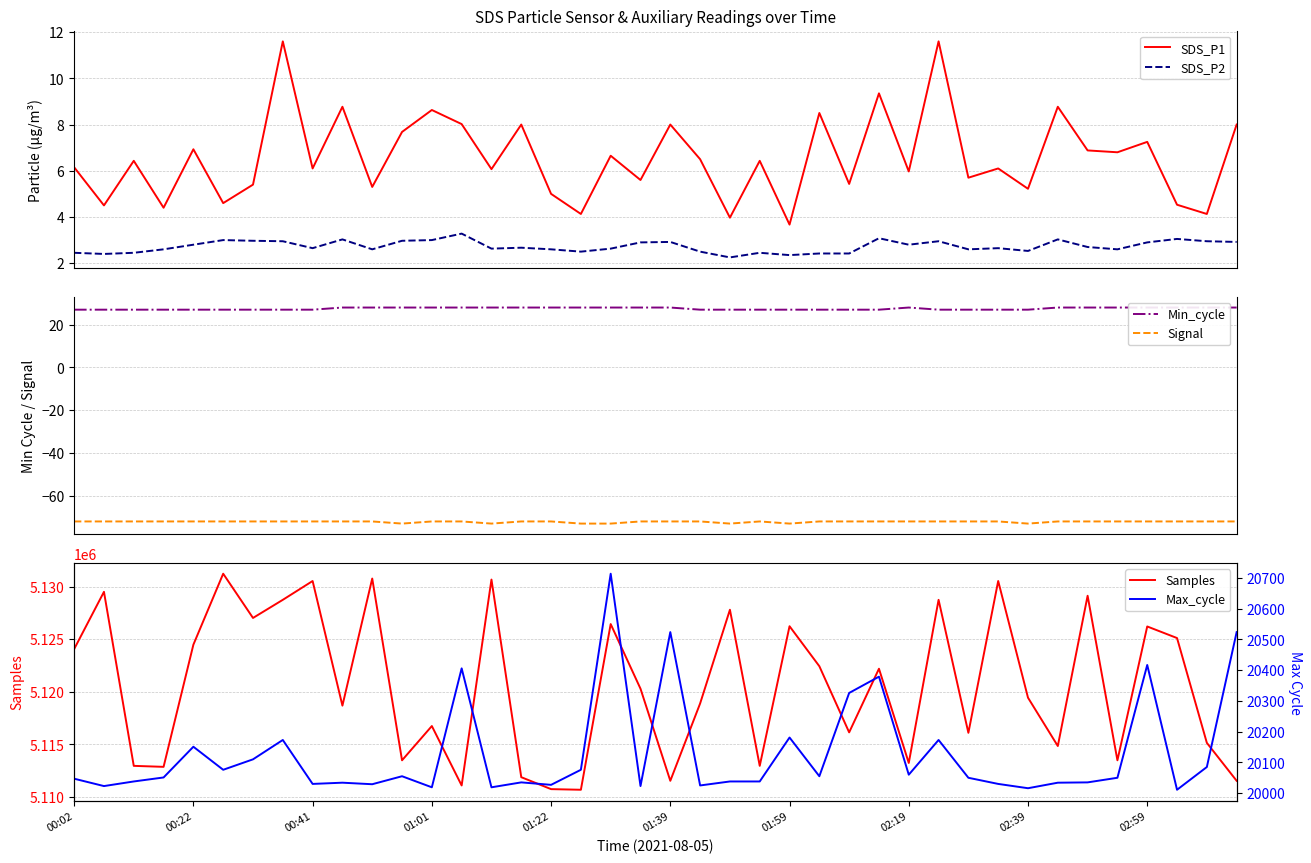

True or false: Min_cycle has a value of 27.0 at 29.

True